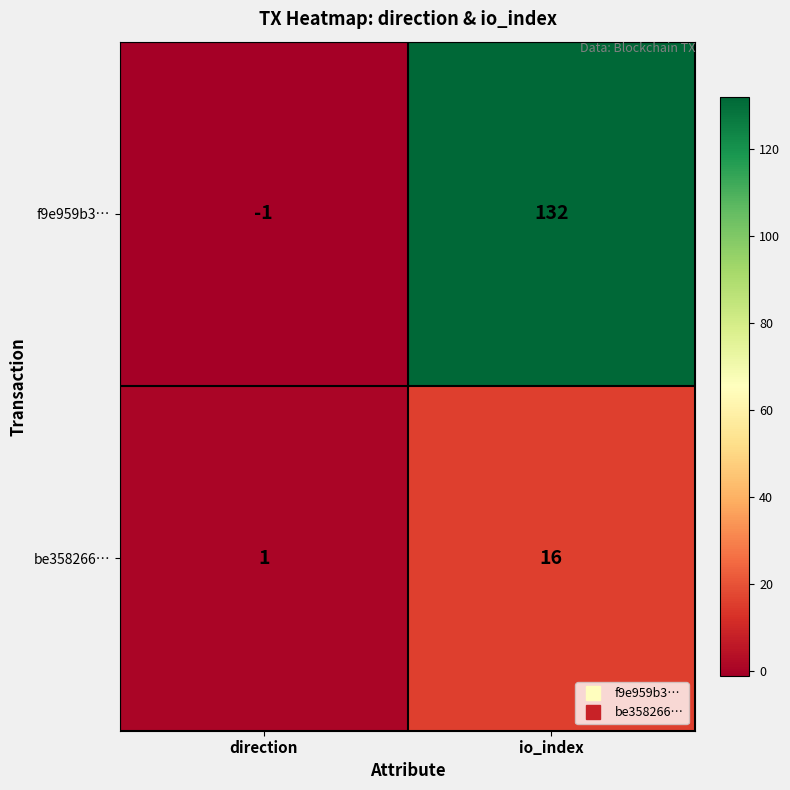

What is the sum of the be358266… values at io_index and direction?

17